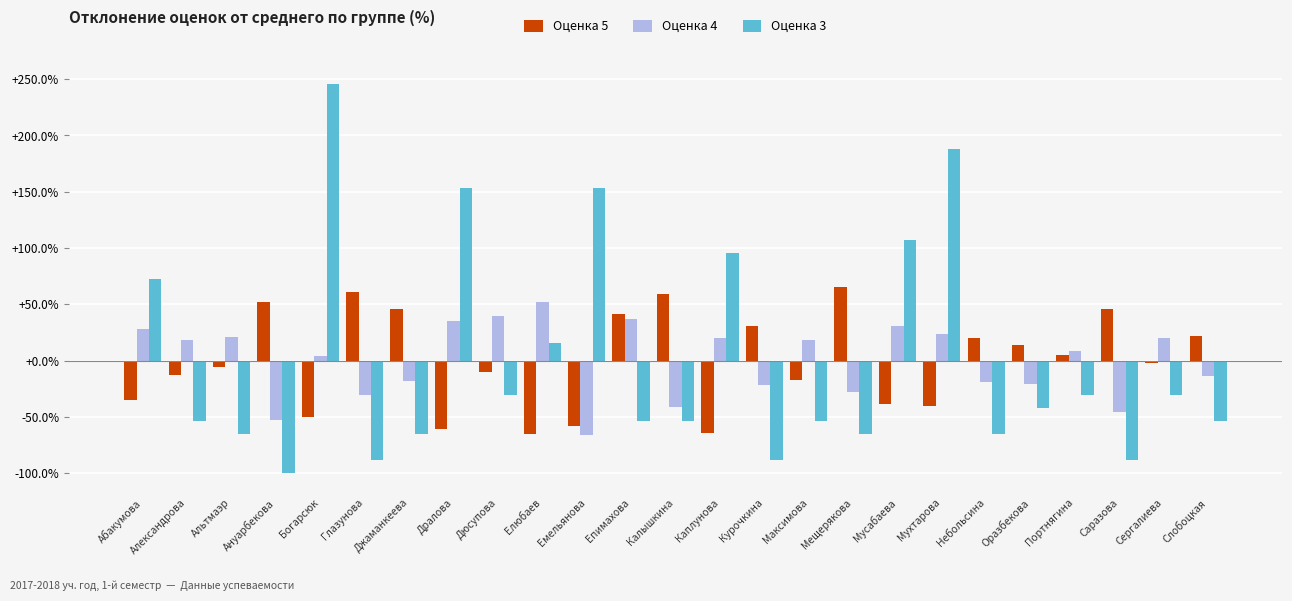

Is the value of Оценка 4 at Оразбекова greater than the value of Оценка 5 at Небольсина?

No